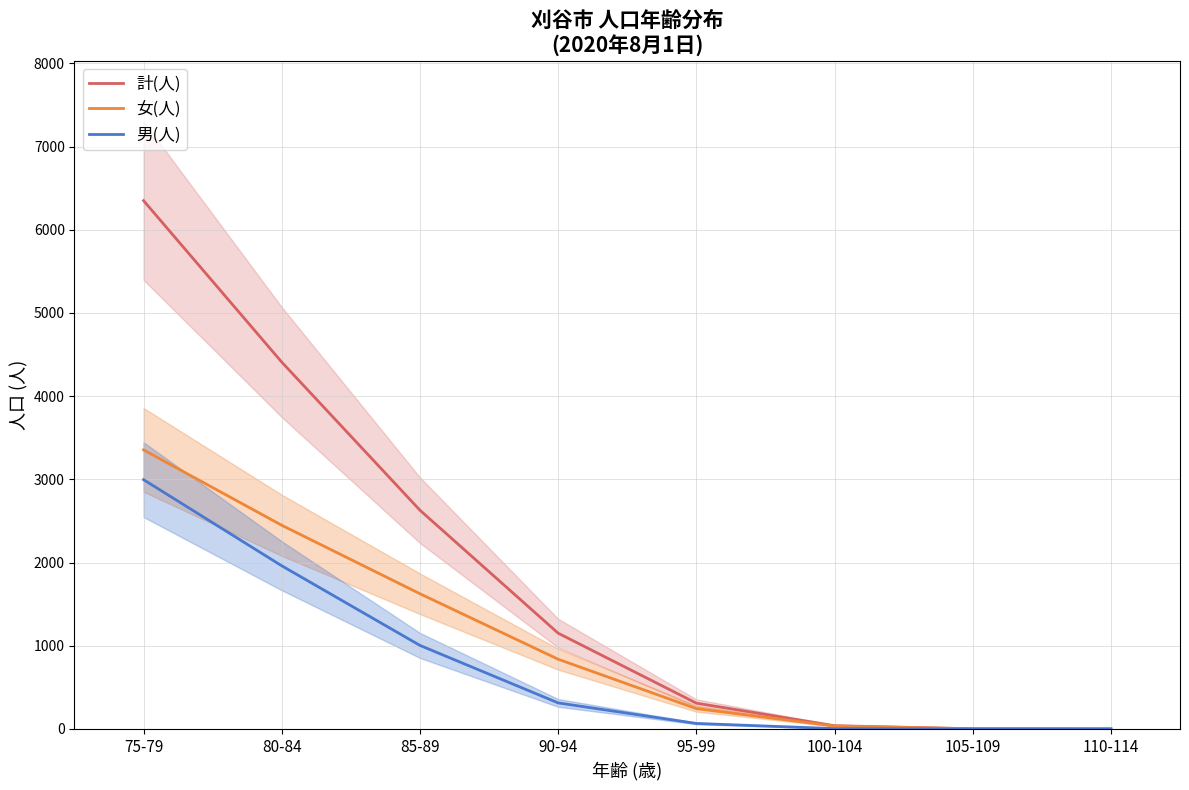

What is the value of the 男(人) point at the 5th from the left?

66